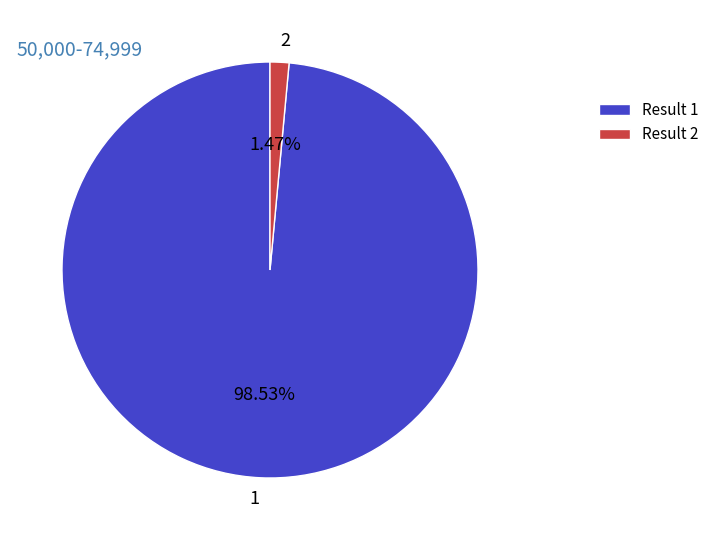

To the nearest percent, what percentage of the pie is 1?

99%